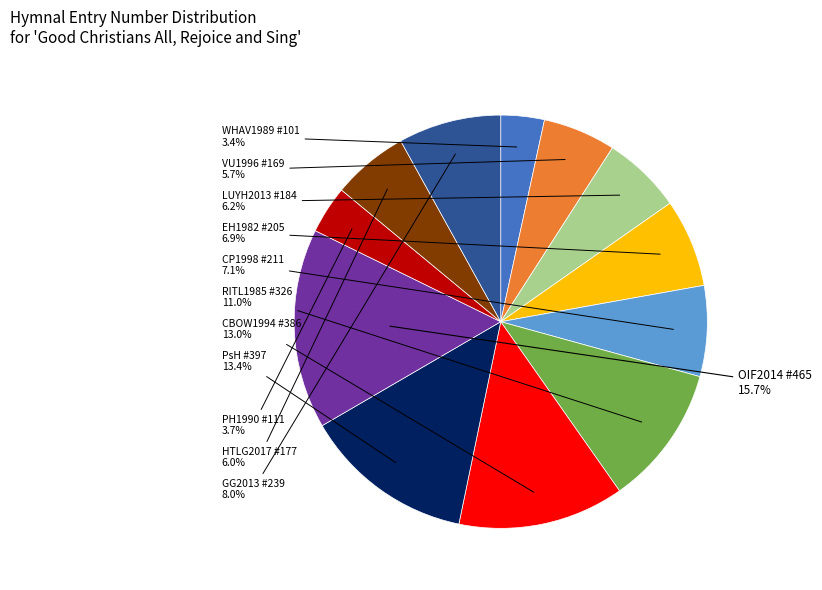

Is there a majority slice in this chart?

No